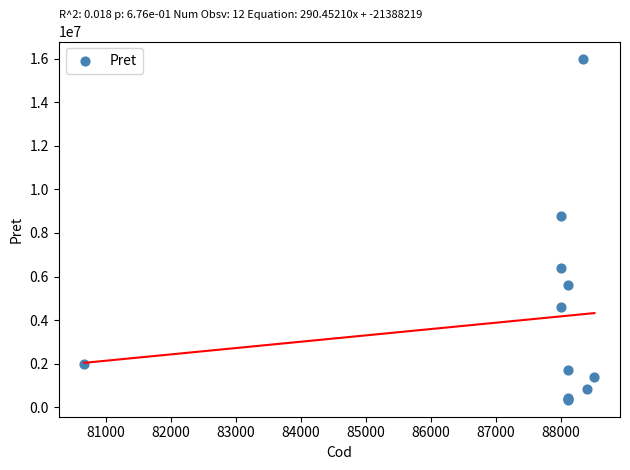

What Y value in the scatter plot is closest to 8175700?

8795600.0